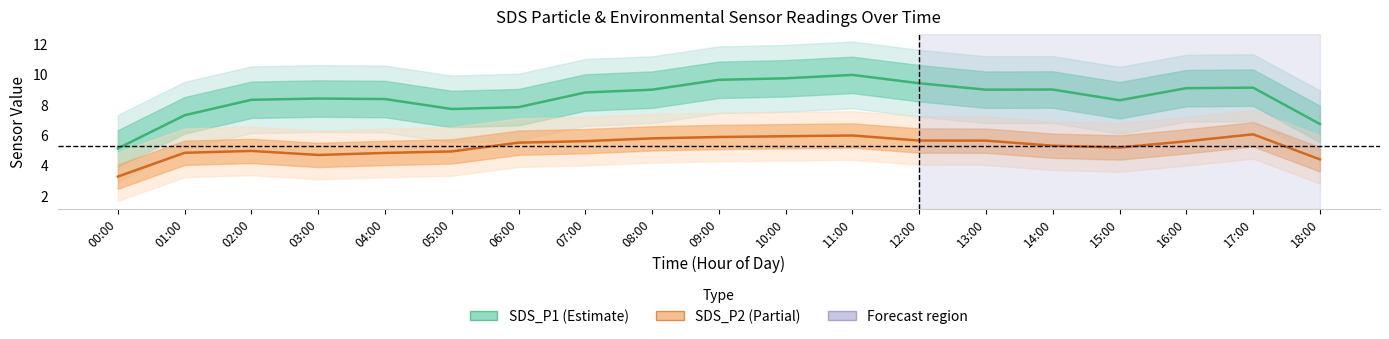

Which has a higher value, 18:00 or 07:00?

07:00